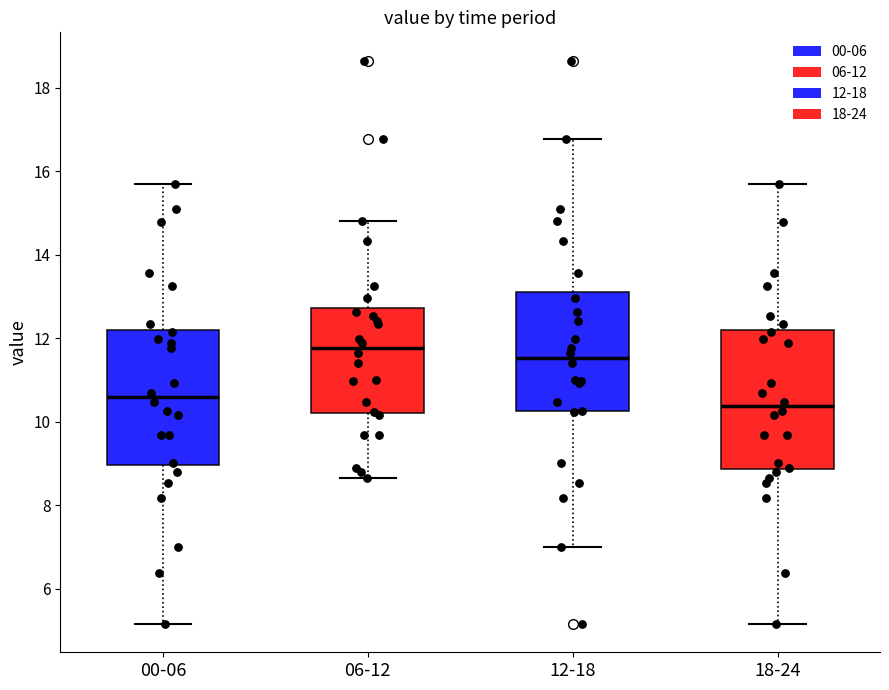

Where does the upper whisker of the box for 00-06 end on the y-axis? The values are not printed on the chart, so give them approximately, as read against the axis.

15.8